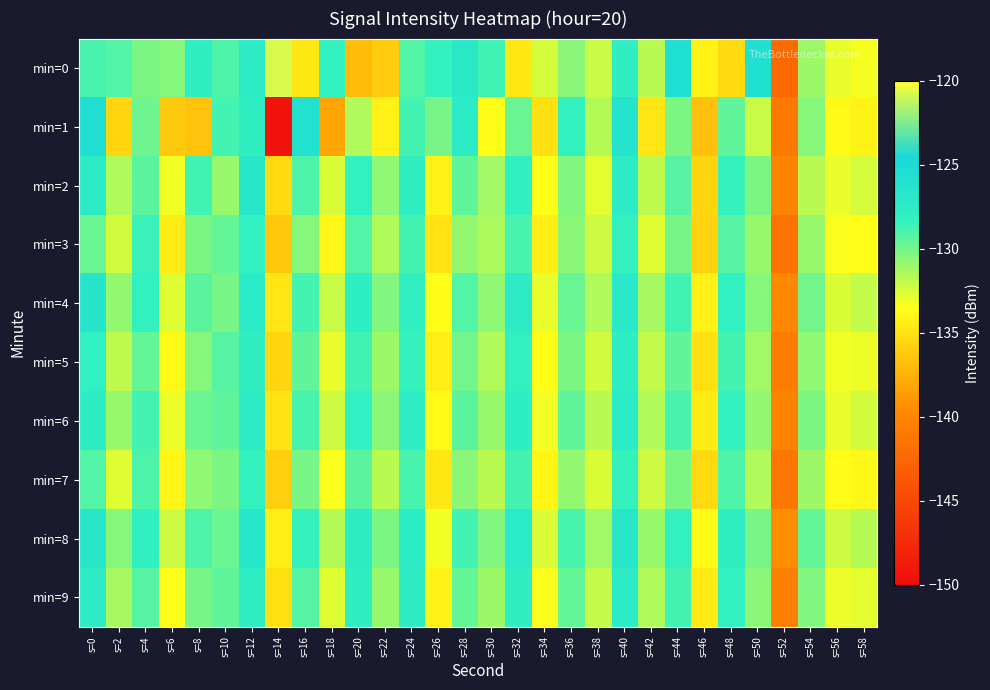

How many series are shown in this chart?

10